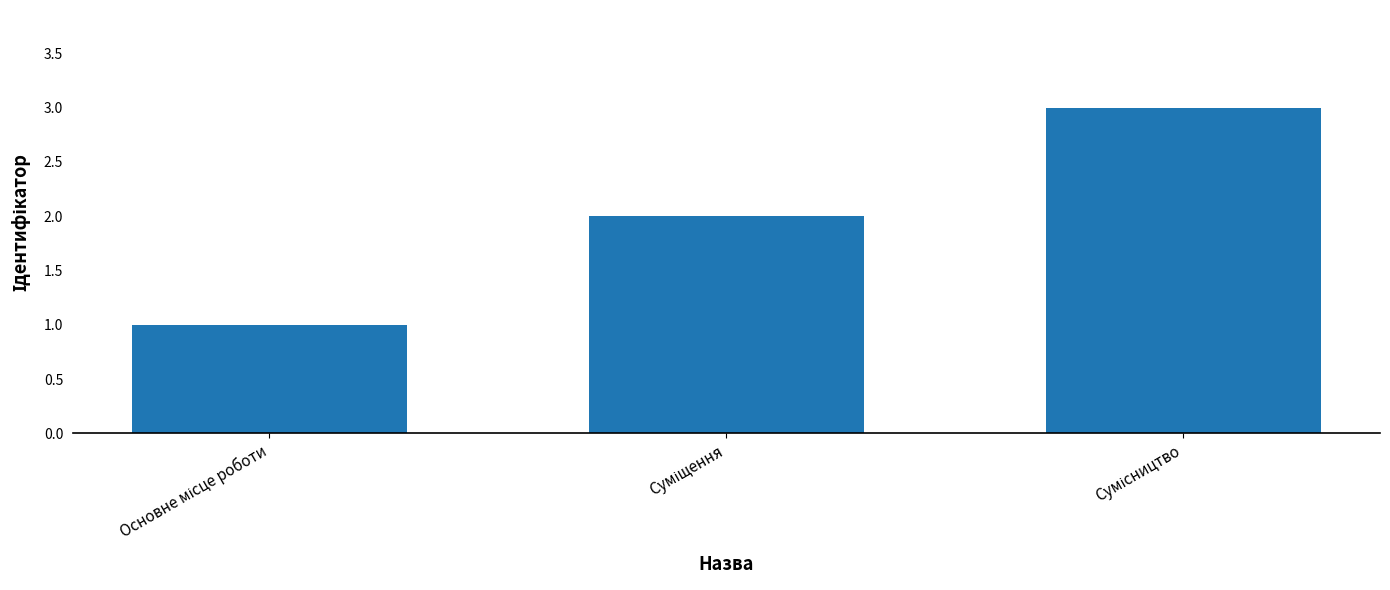

What is the greatest value displayed?

3